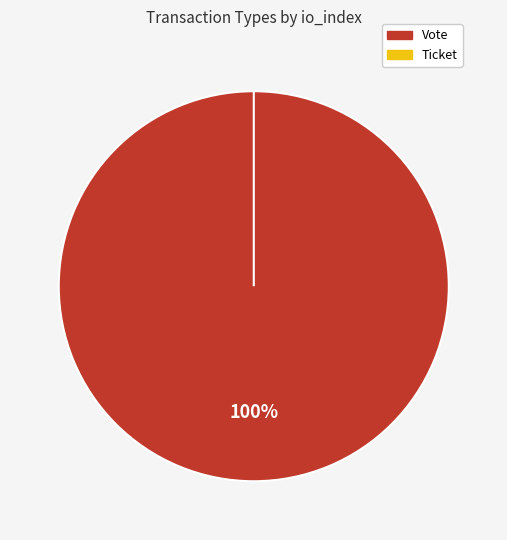

True or false: Vote accounts for 100% of the total.

True